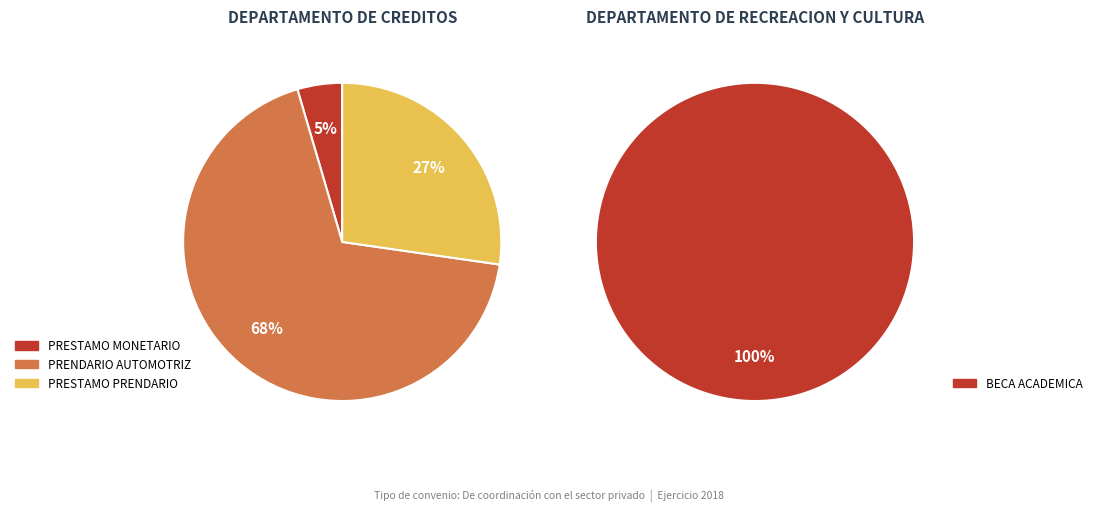

Between BECA ACADEMICA and PRESTAMO MONETARIO, which is larger?

BECA ACADEMICA